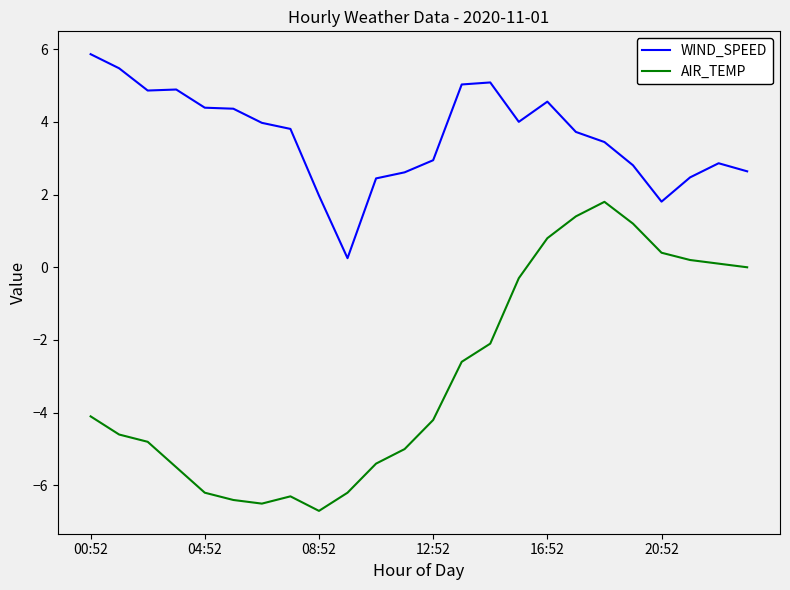

True or false: WIND_SPEED has more than 0 points higher than both neighbors.

True